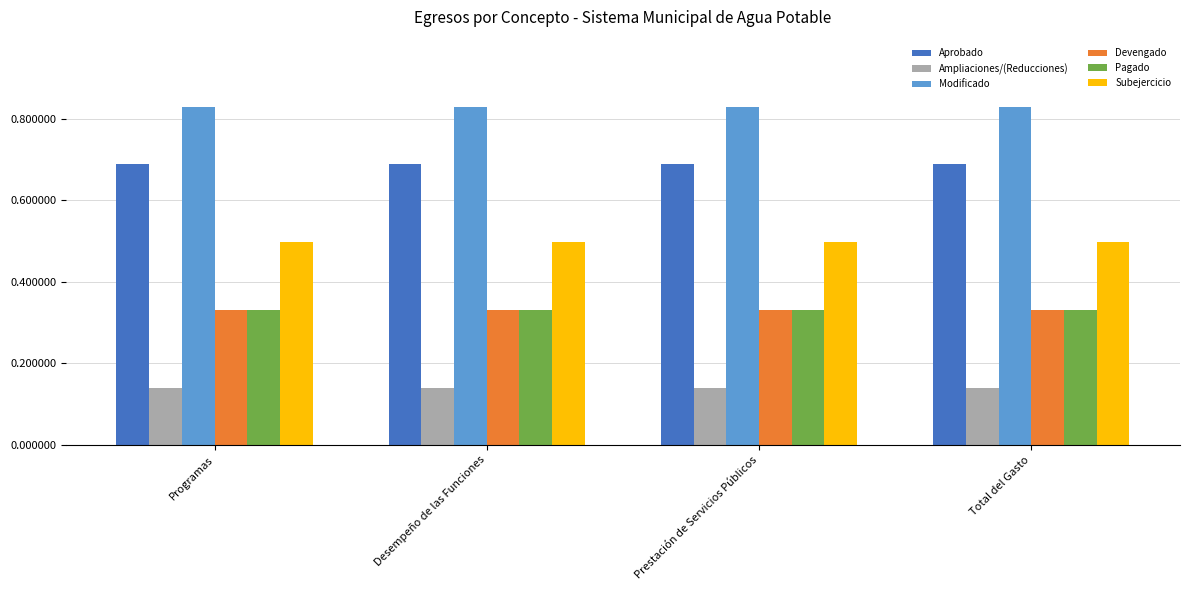

Is the value of Devengado at Desempeño de las Funciones greater than the value of Subejercicio at Desempeño de las Funciones?

No